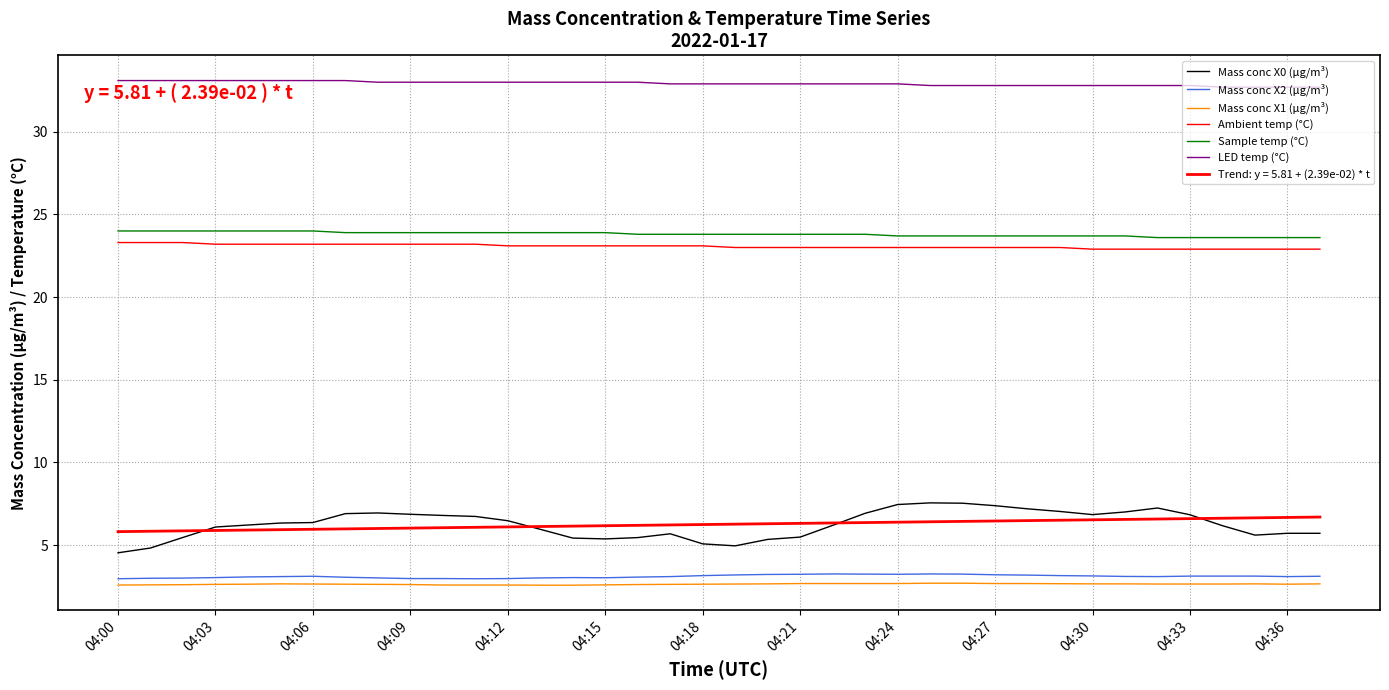

Where is LED temp (°C) nearest to the value 32?

34